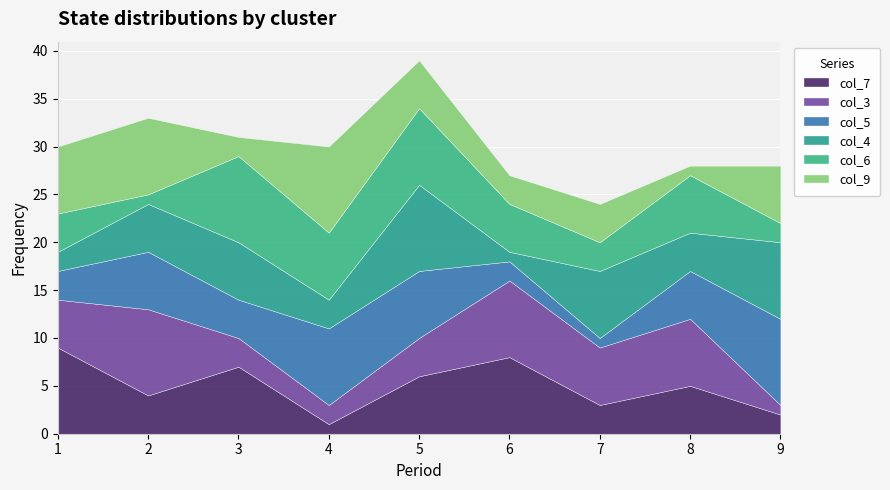

What is the value of the col_4 point at the 6th from the left?

1